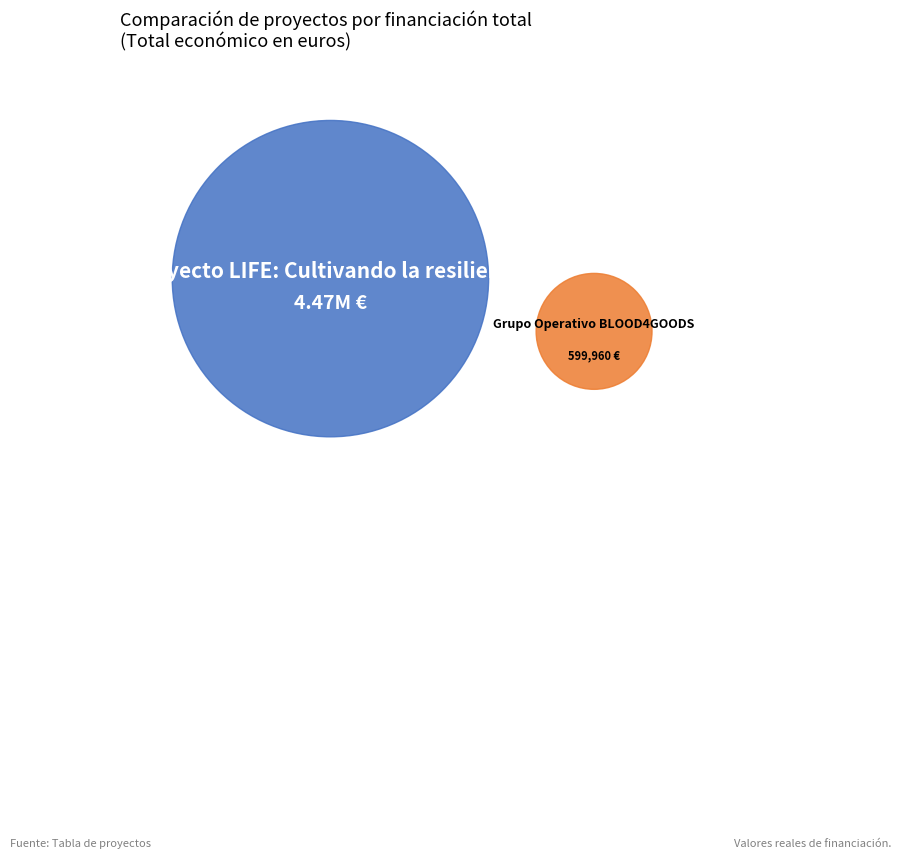

How many slices are in this pie chart?

2